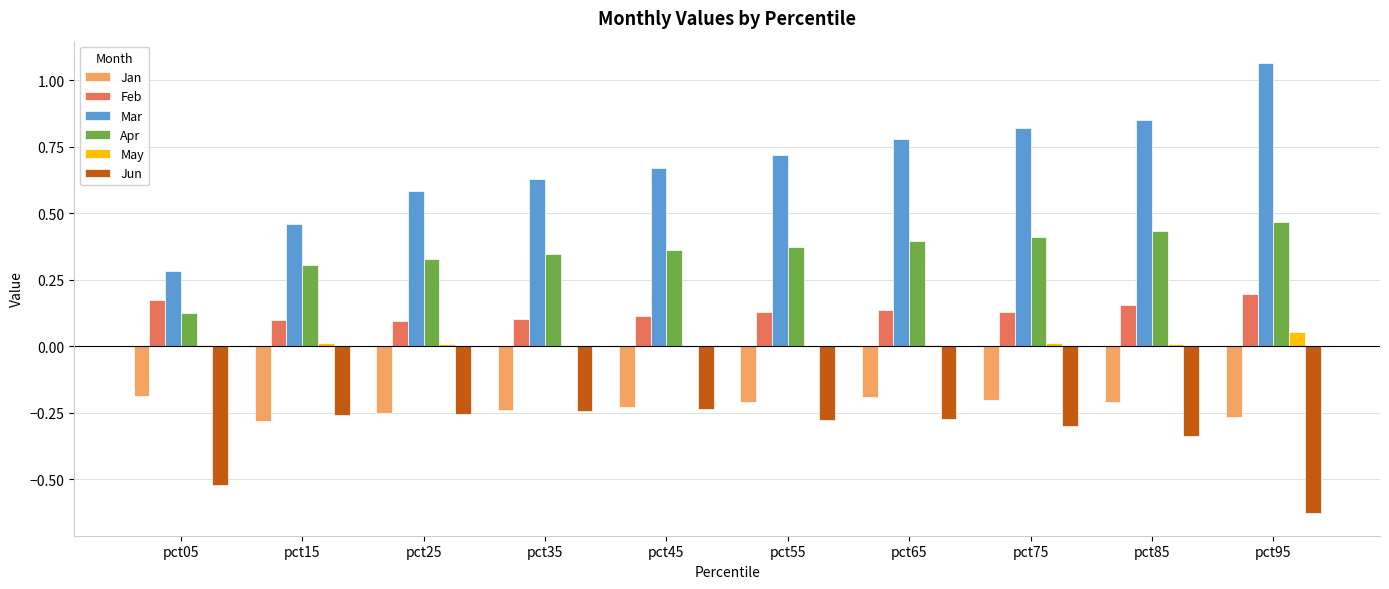

Which category has the highest value in the Mar series?

pct95